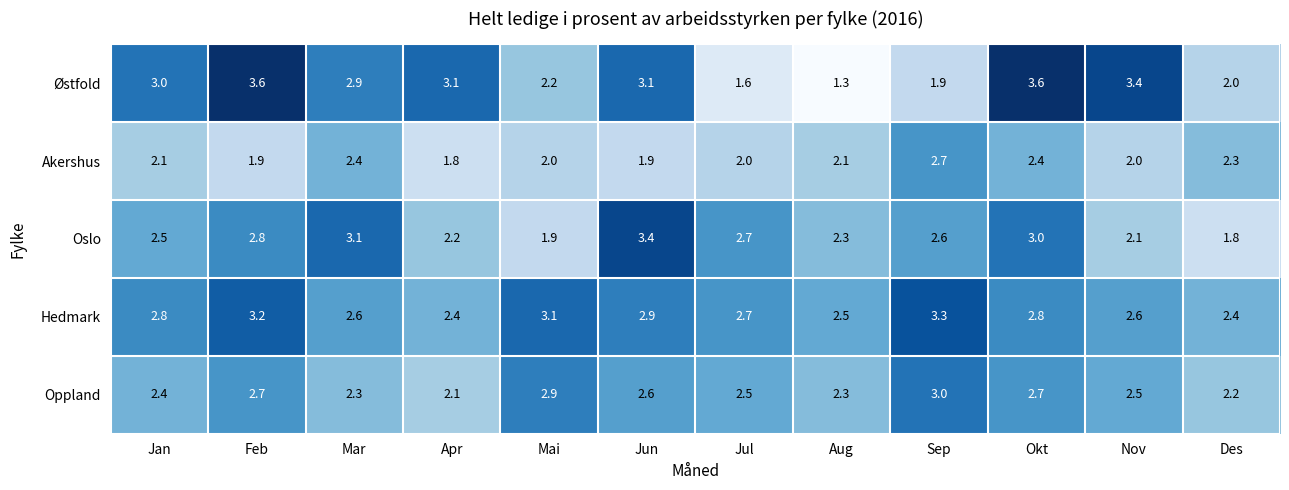

Which series has the largest total across all categories?

Hedmark